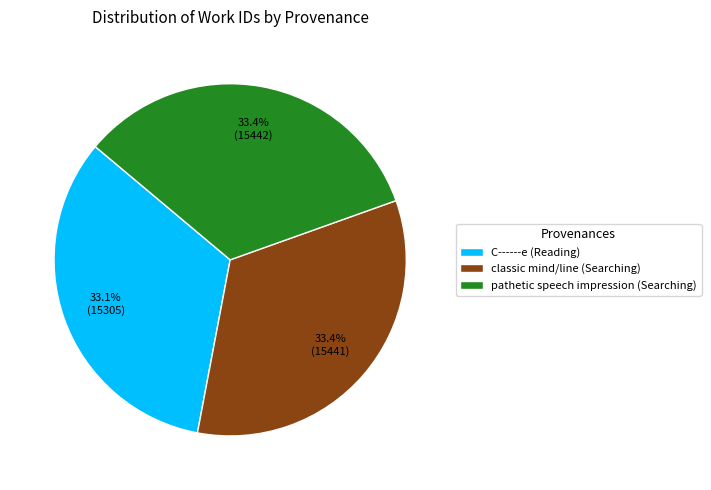

What percentage is NOT represented by classic mind/line (Searching)?

66.6%